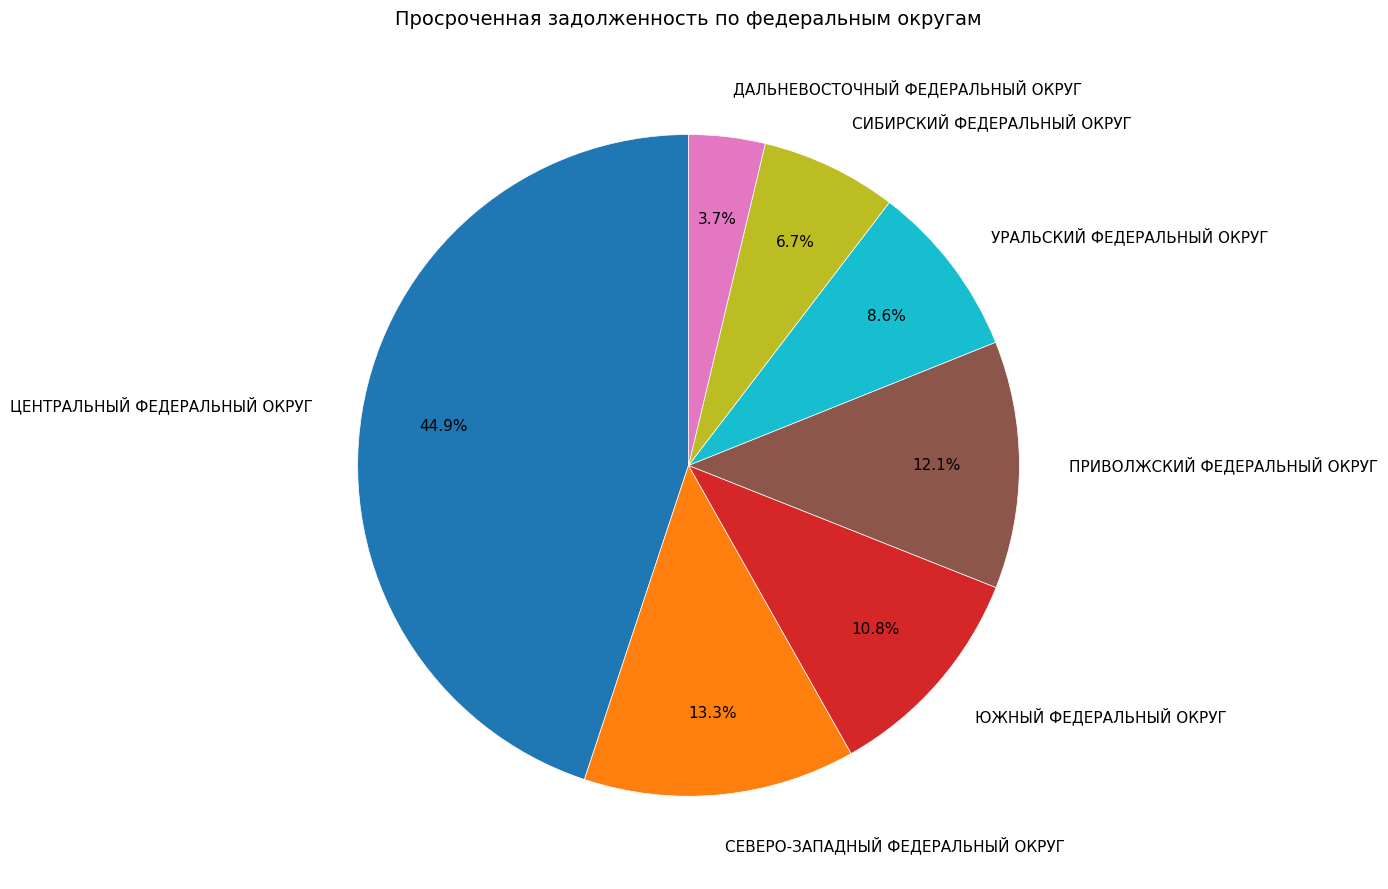

What is the largest slice in the pie chart?

ЦЕНТРАЛЬНЫЙ ФЕДЕРАЛЬНЫЙ ОКРУГ